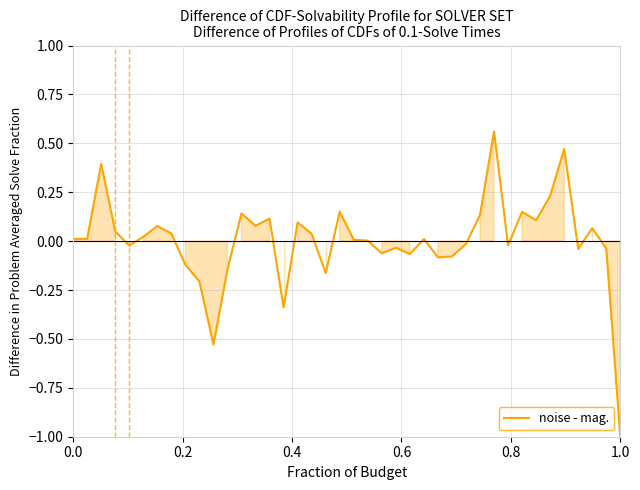

What is the minimum value shown in the chart?

-1.0